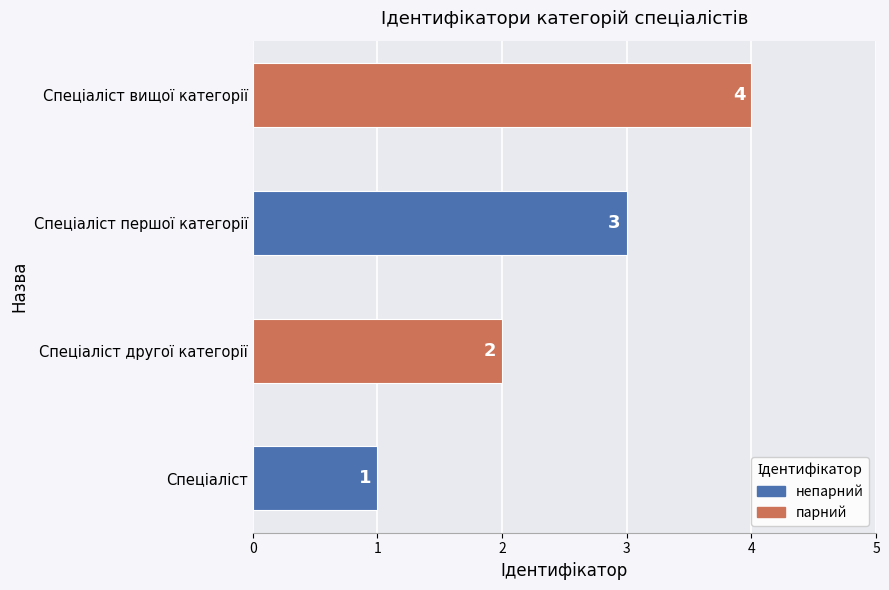

What is the sum of all values?

10